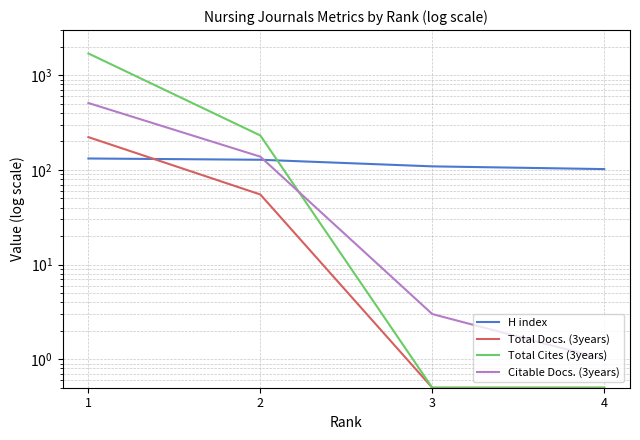

What is the average value of the H index series?

117.8